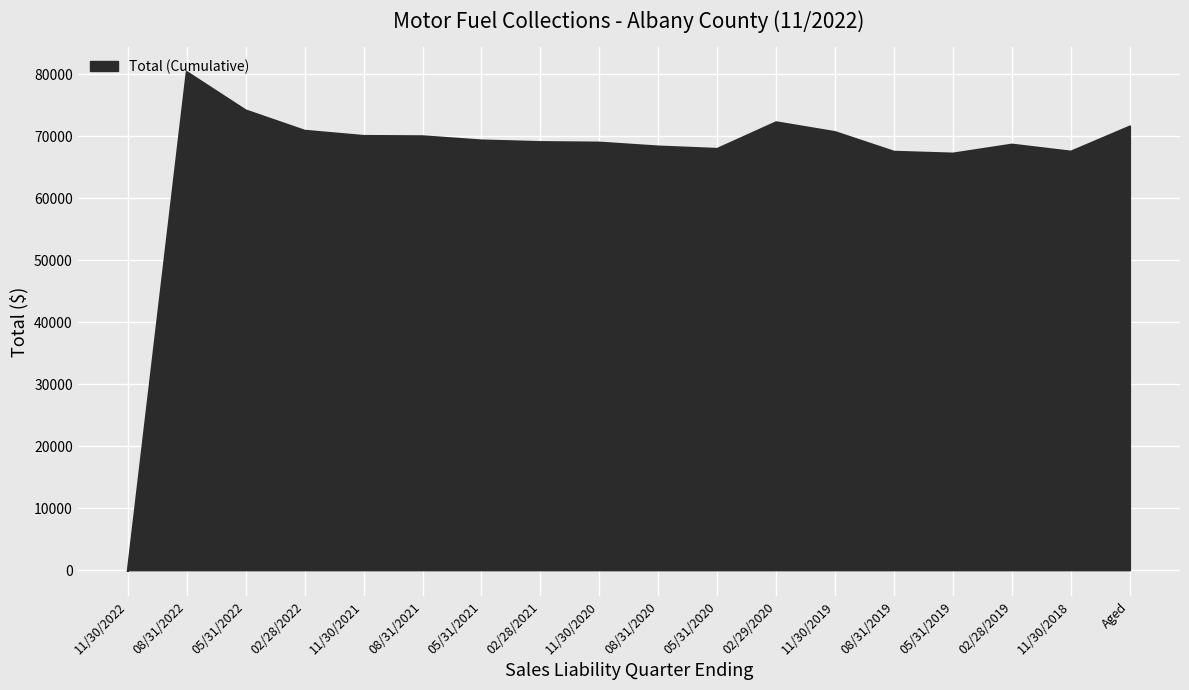

At which category does the data reach its first local peak?

08/31/2022